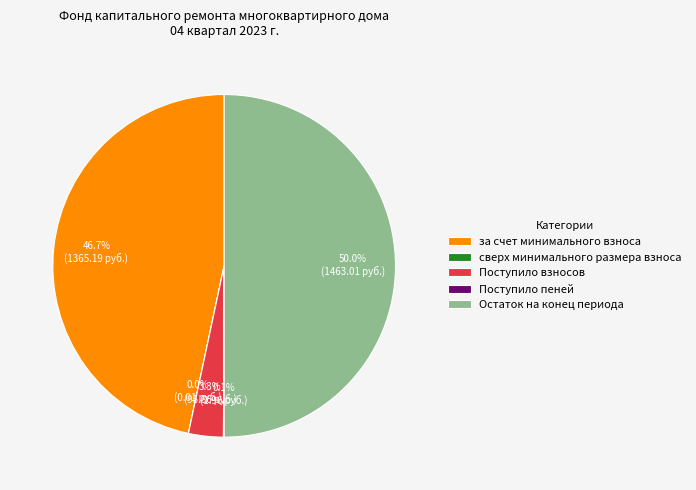

Which category has the biggest portion of the pie?

Остаток на конец периода